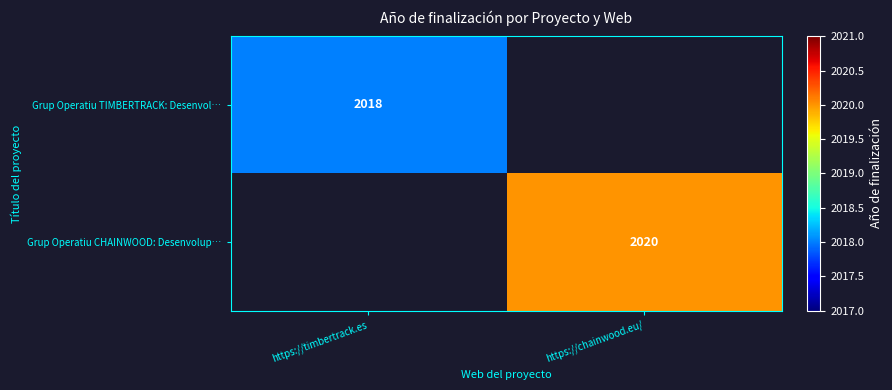

The value of Grup Operatiu CHAINWOOD: Desenvolup… at https://chainwood.eu/ is 1407. True or false?

False